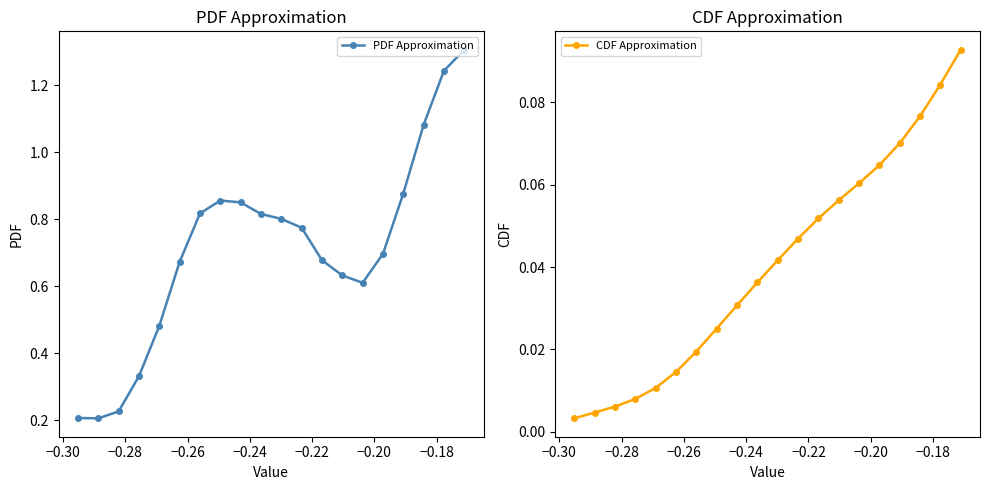

True or false: PDF Approximation and CDF Approximation cross at least once.

False